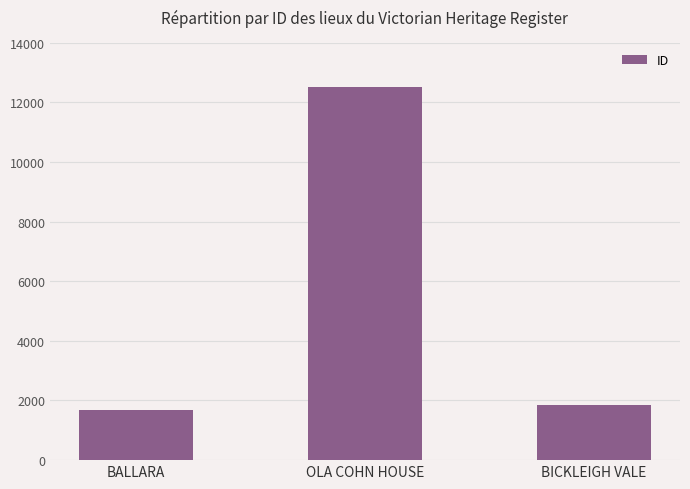

Rank the categories by value from highest to lowest.

OLA COHN HOUSE, BICKLEIGH VALE, BALLARA